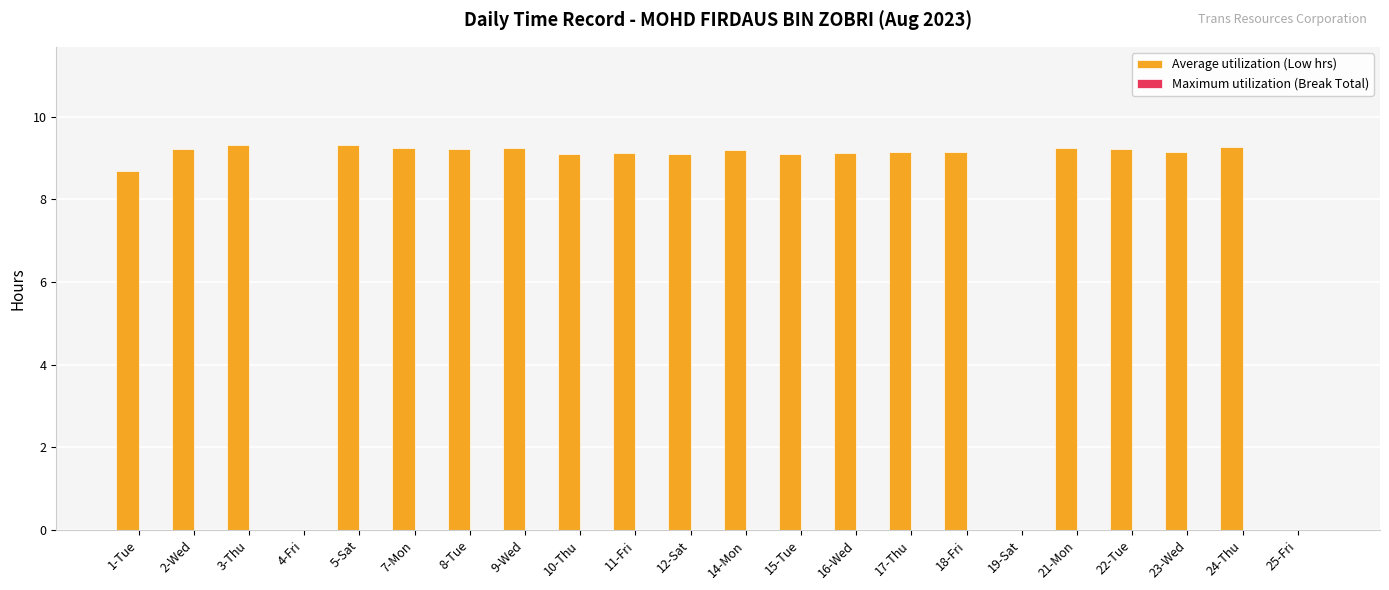

What is the sum of all values?

174.1